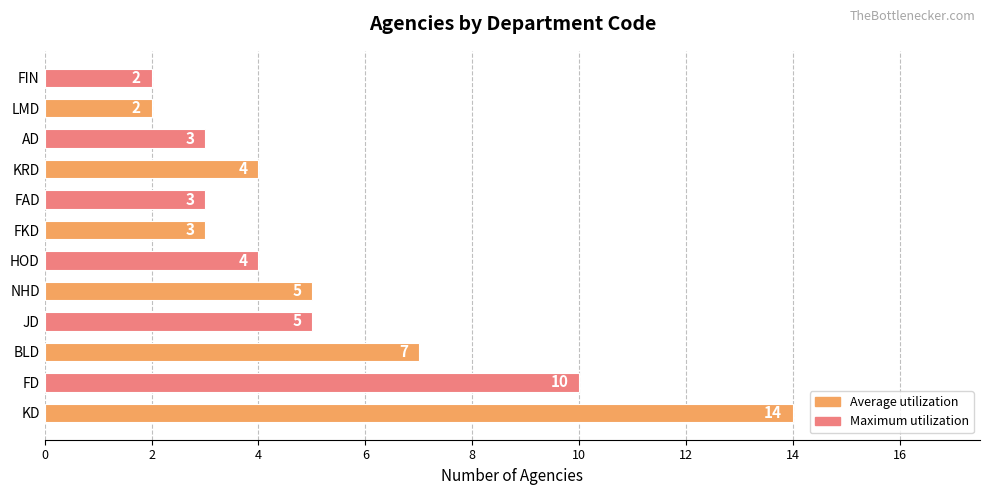

What is the smallest value displayed?

2